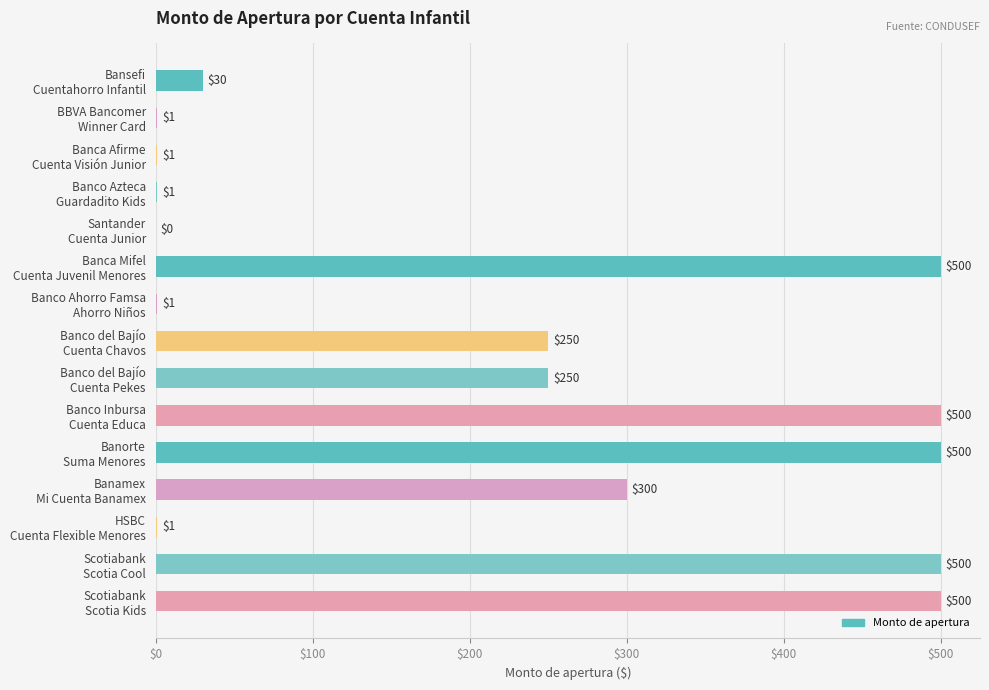

What is the average value?

222